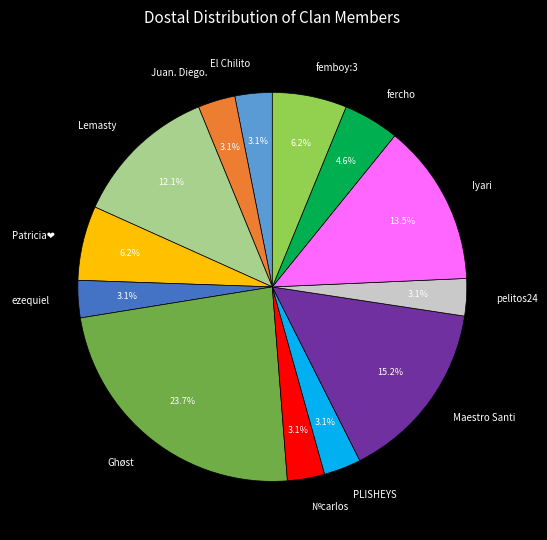

Which has a higher value, pelitos24 or fercho?

fercho